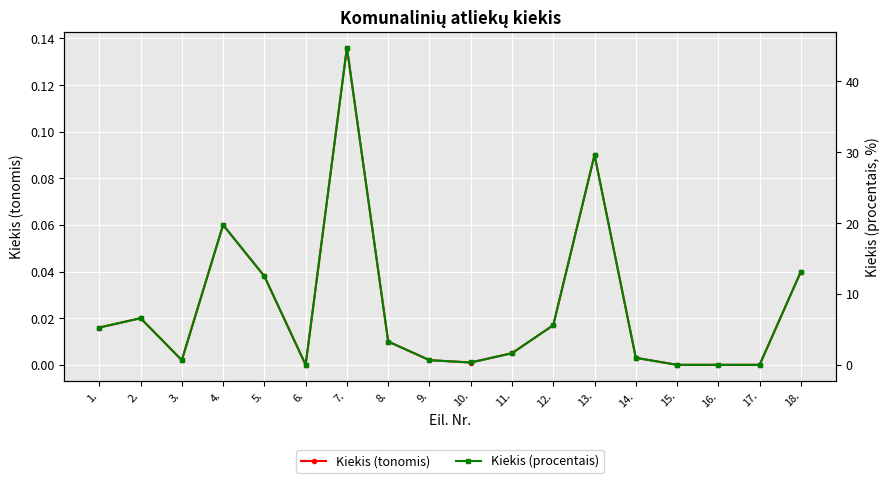

What is the sum of the Kiekis (procentais) values at 1. and 11.?

6.9